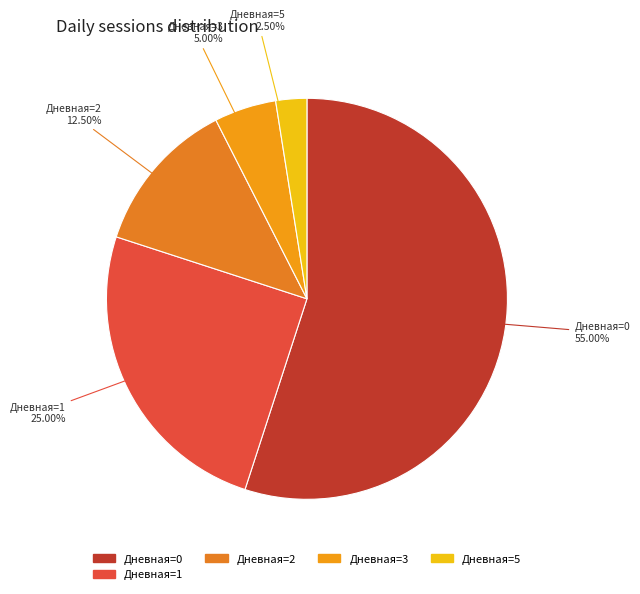

Count the number of slices in the pie.

5